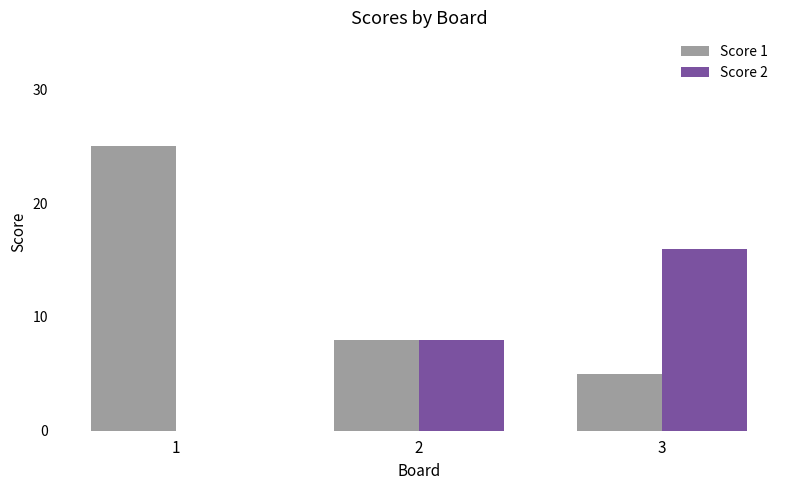

At which category is the sum across all series the highest?

1